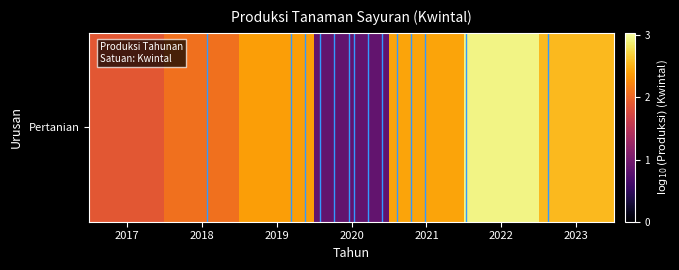

How many values exceed 2?

5